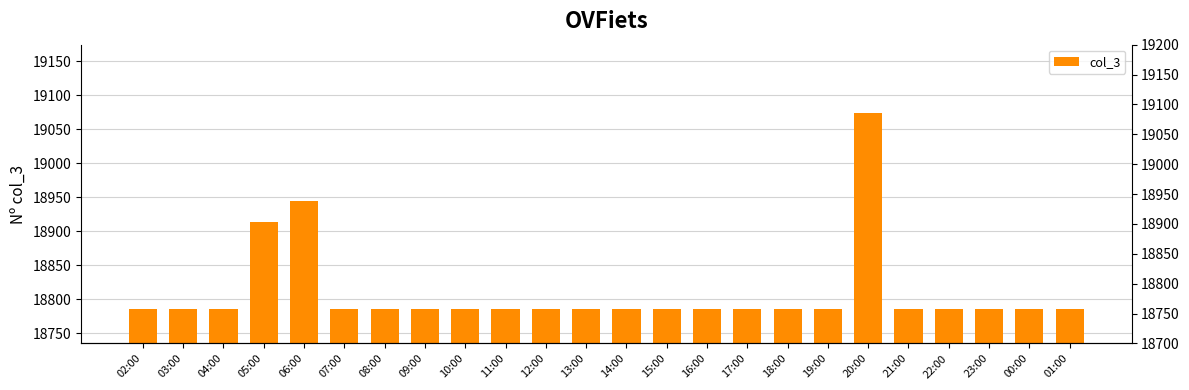

What is the label of the 17th bar from the right?

09:00